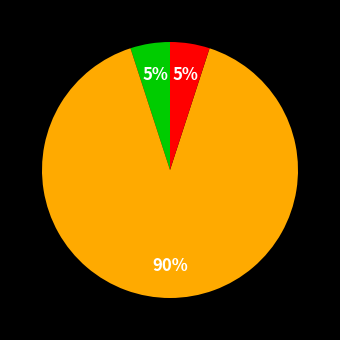

Is there a majority slice in this chart?

Yes